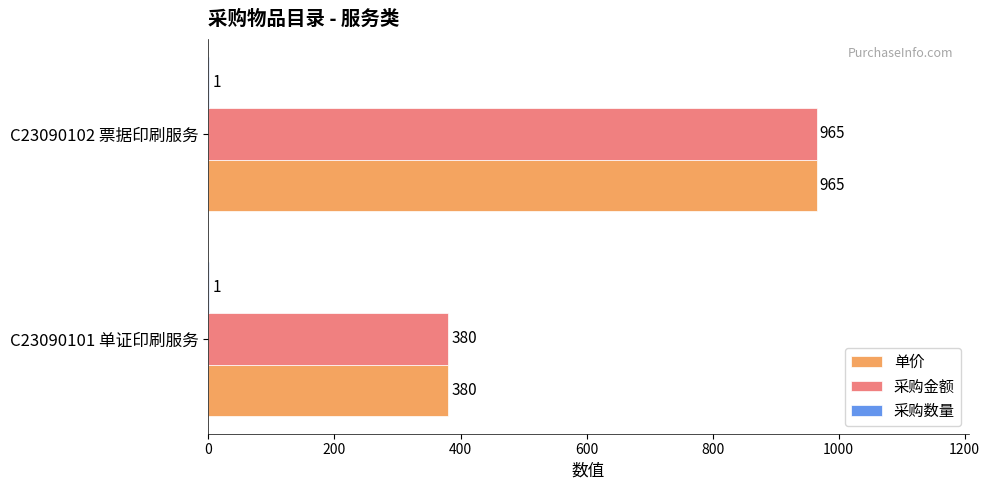

At which category is the sum across all series the highest?

C23090102 票据印刷服务